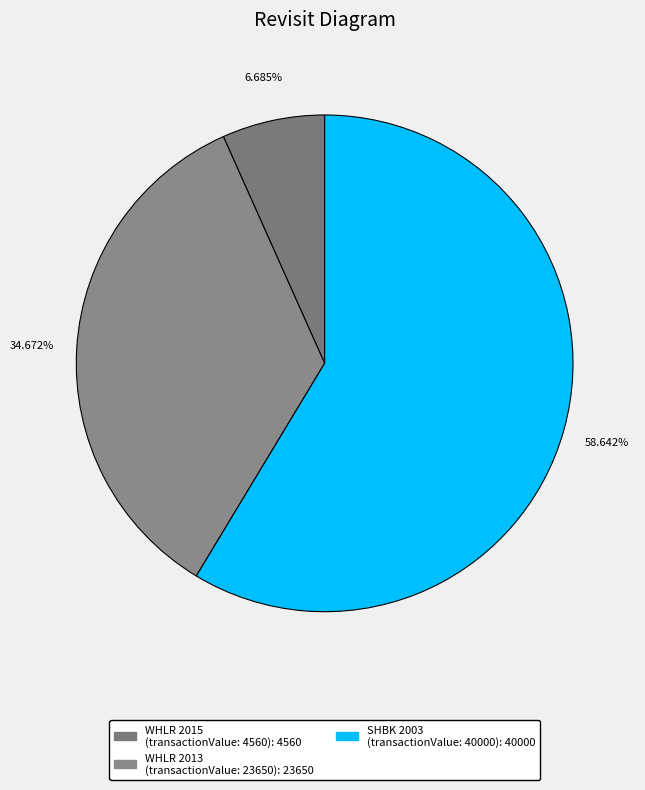

Does any single category account for the majority?

Yes